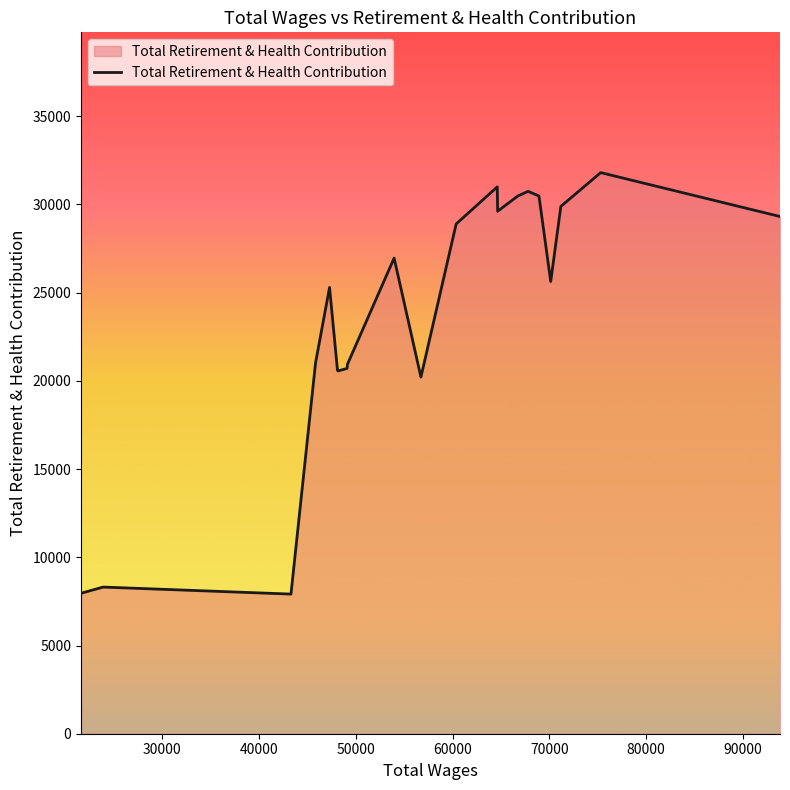

What is the minimum value shown in the chart?

7914